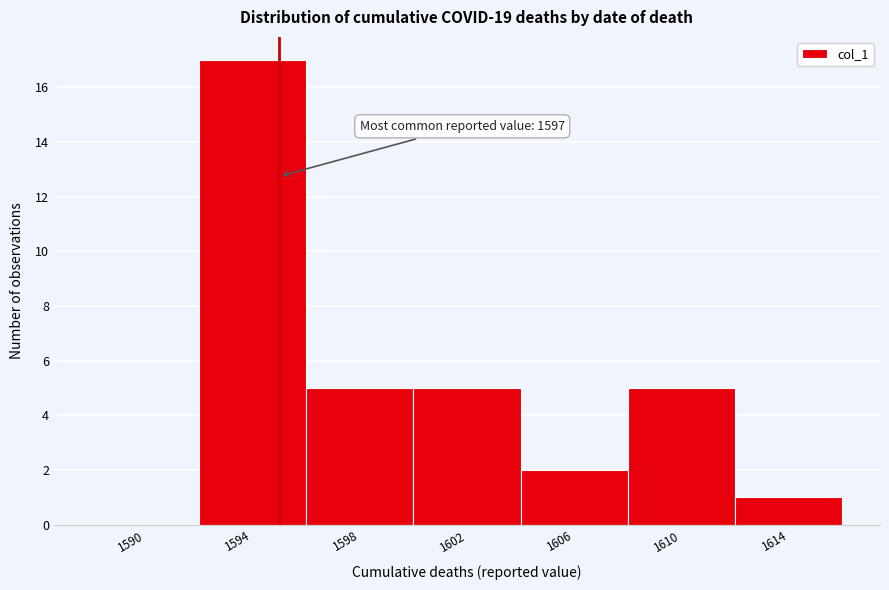

Reading left to right, extract all data points from this chart.

1590=0	1594=17	1598=5	1602=5	1606=2	1610=5	1614=1